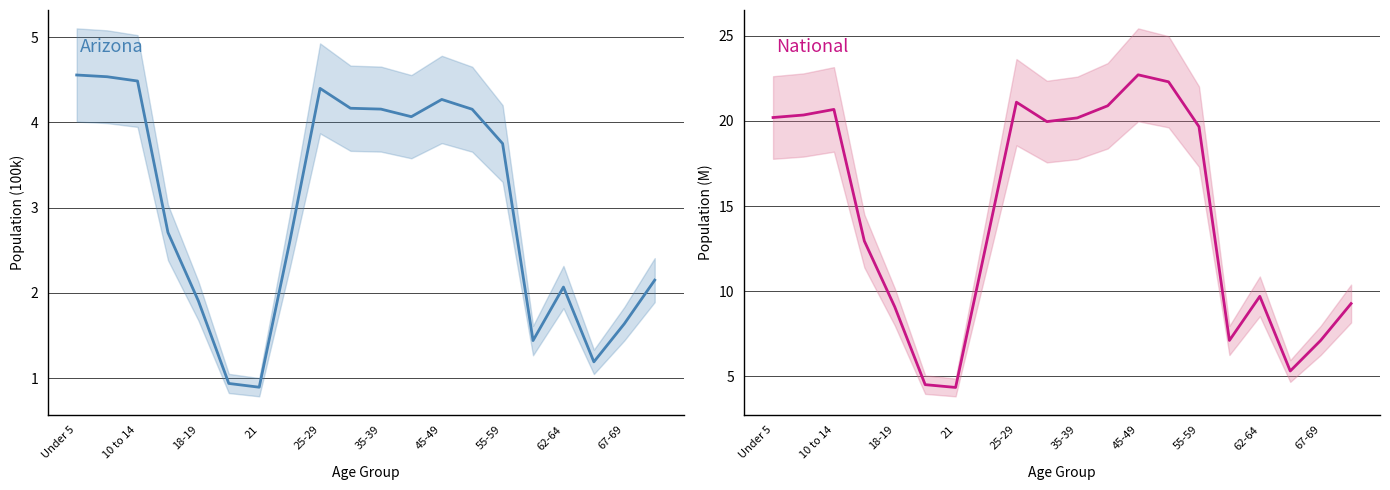

True or false: National has more than 2 interior local peaks.

True